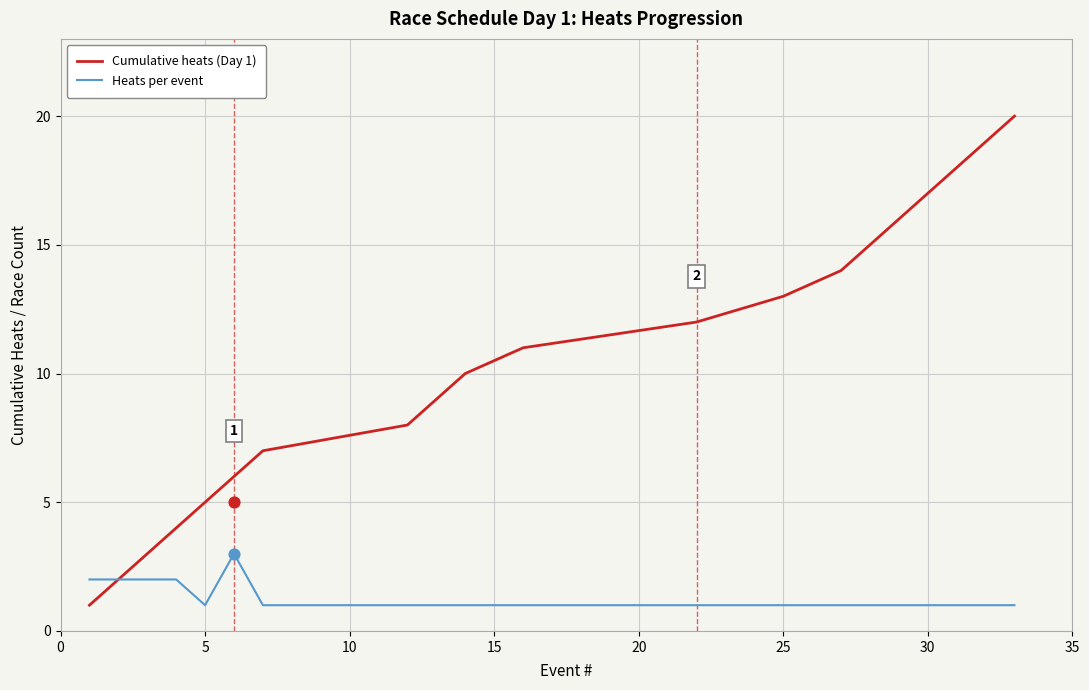

Which series has the largest total across all categories?

Cumulative heats (Day 1)